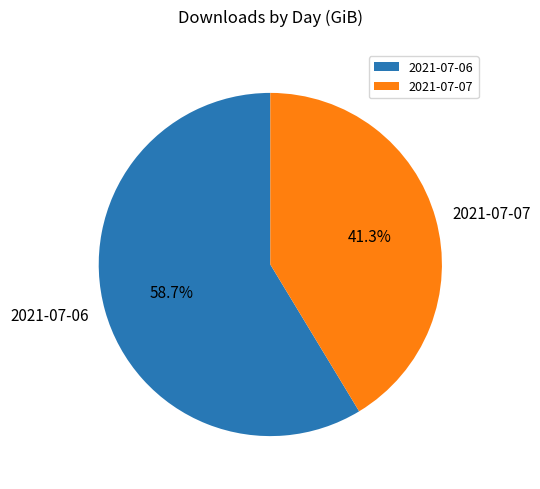

To the nearest percent, what percentage of the pie is 2021-07-07?

41%